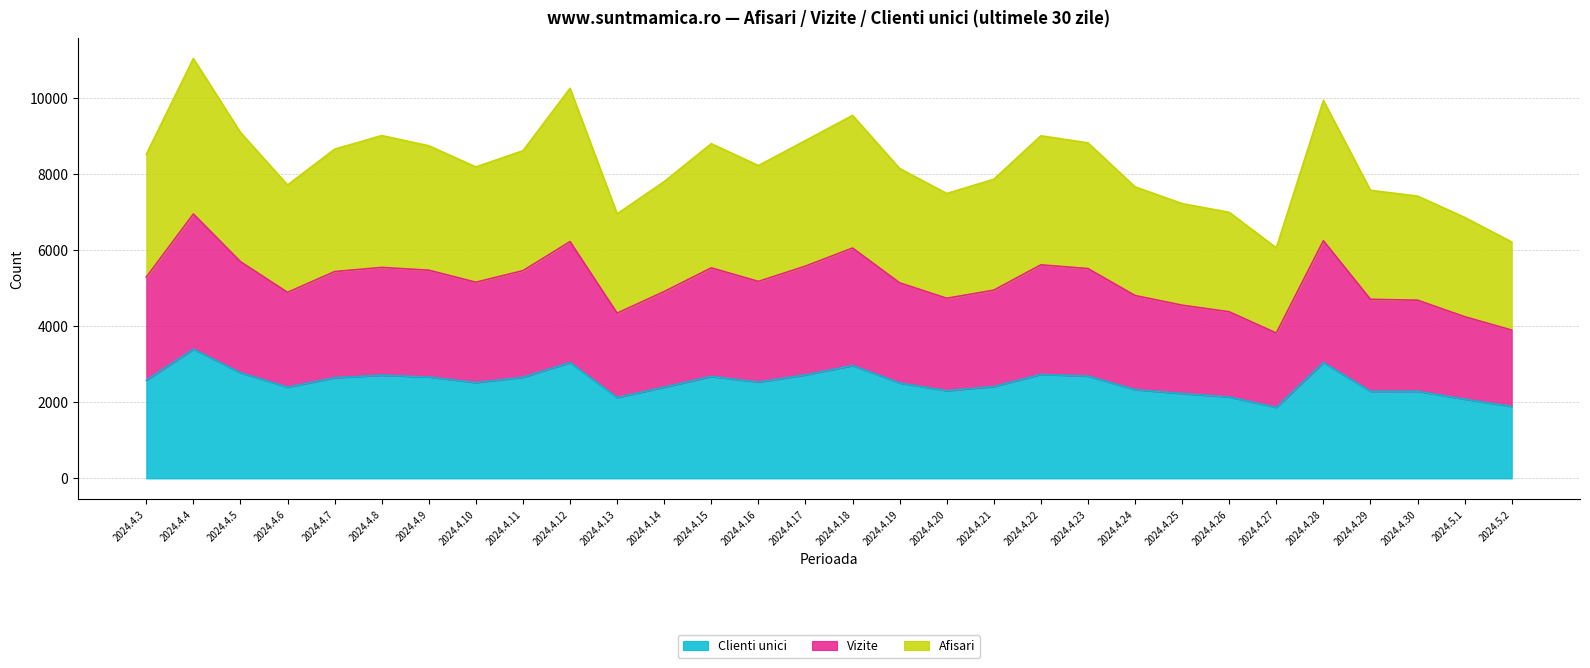

What position from the right is 2024.4.17?

16